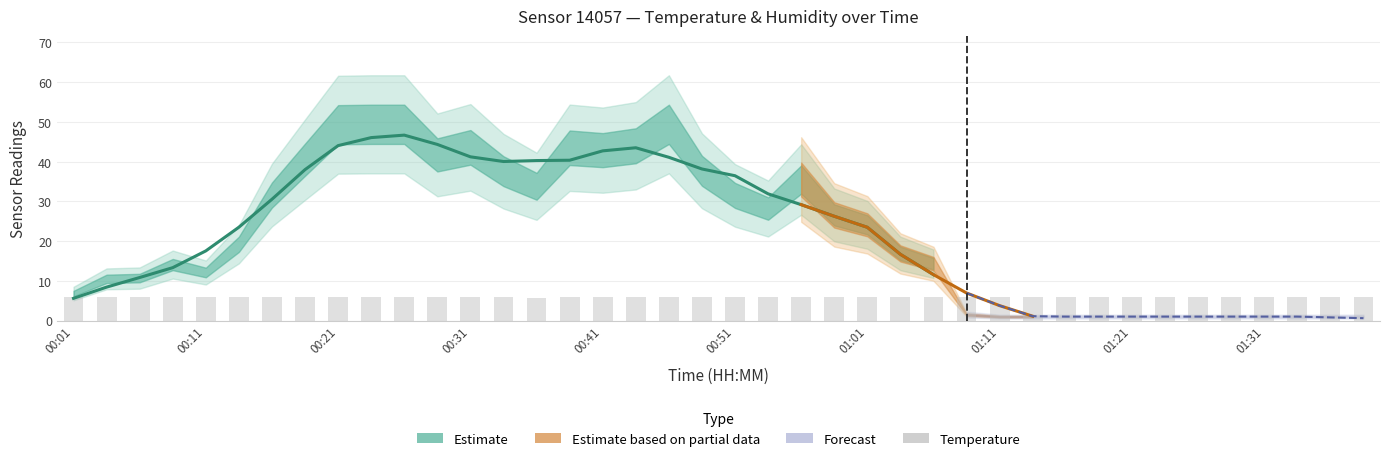

True or false: the data shows 5.9 at 01:08.

True